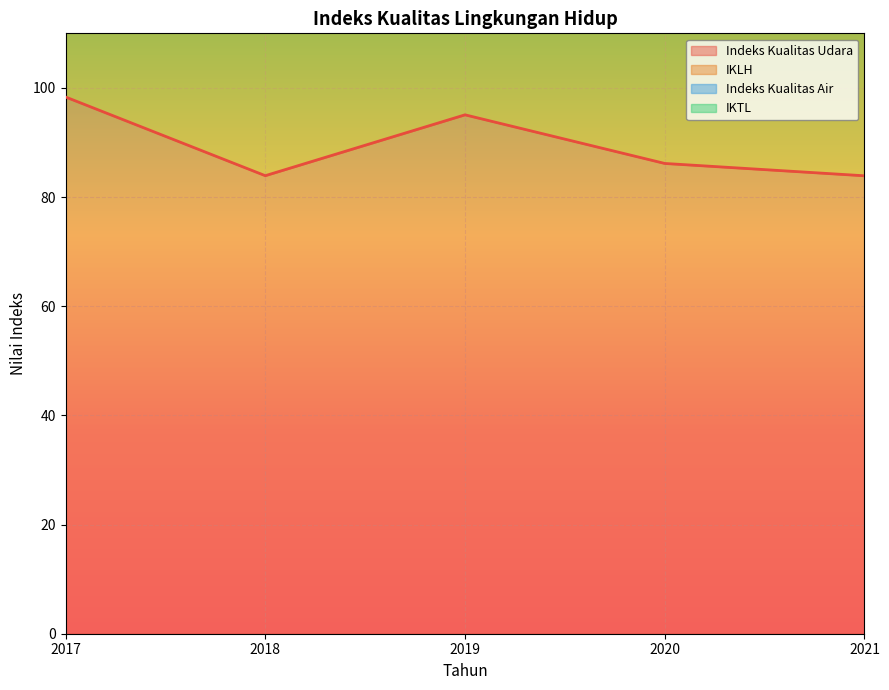

Reading right to left, list all the values displayed in this chart.

Indeks Kualitas Udara: 83.9	86.2	95.1	83.9	98.3
IKLH: 274.1	290.3	324.5	299.6	314.6